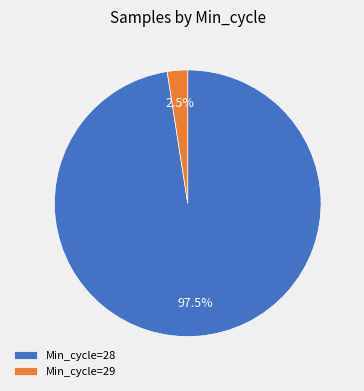

Which category has the biggest portion of the pie?

Min_cycle=28